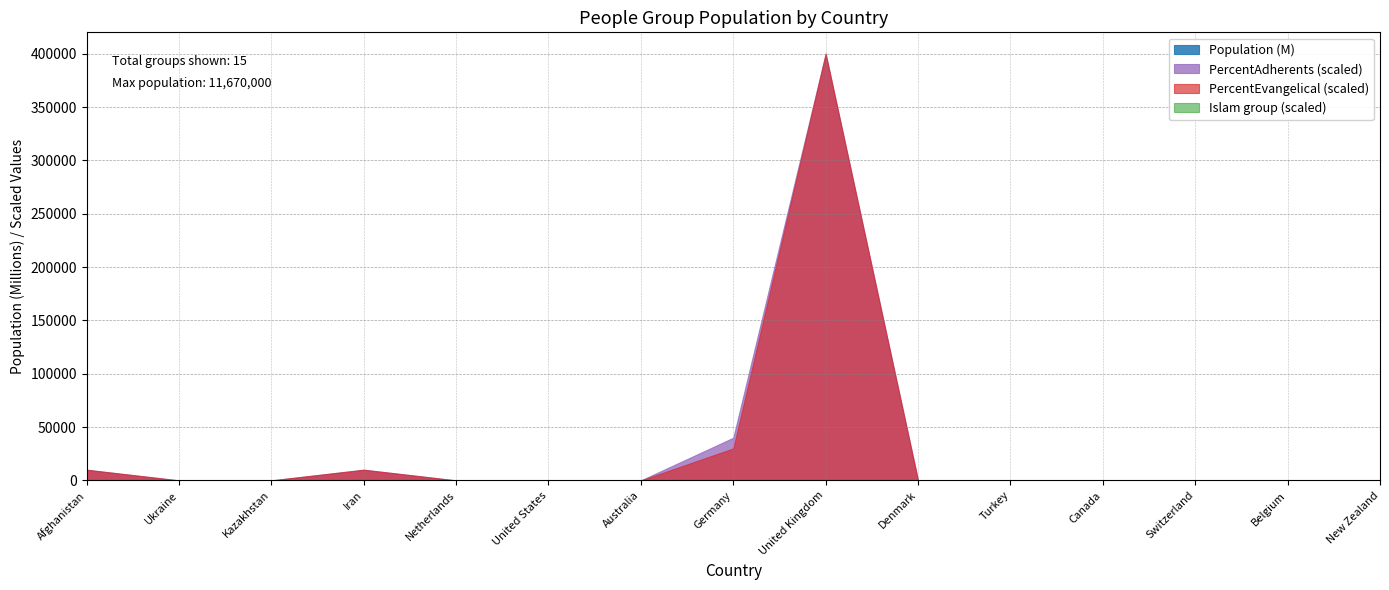

True or false: PercentEvangelical has more than 0 interior local peaks.

True